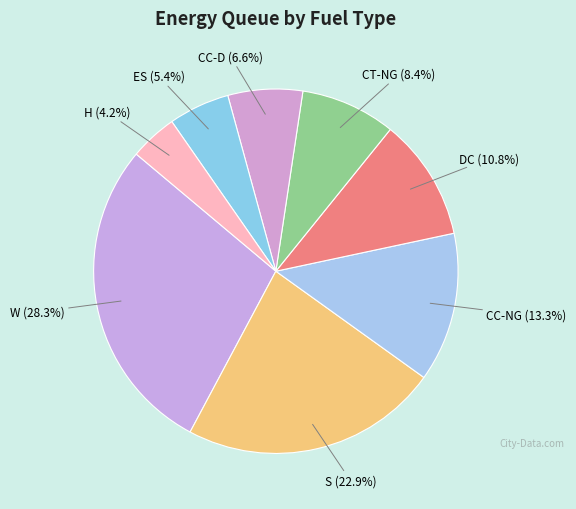

How many segments does this pie chart have?

8